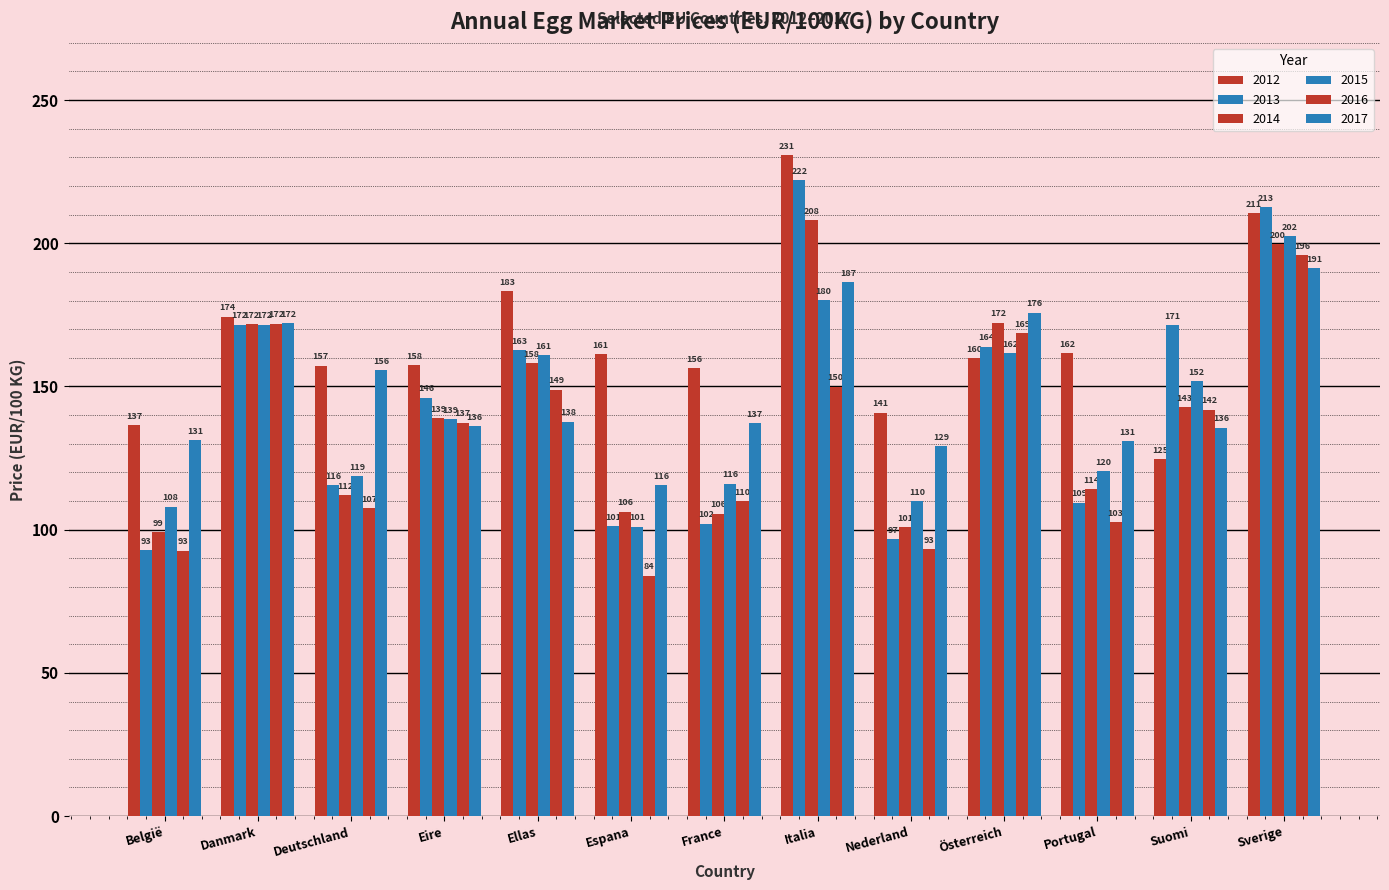

Which category has the lowest value across all series?

Espana